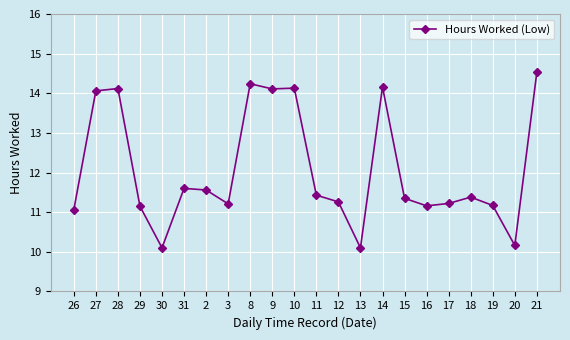

What value does the data have at 9?

14.1